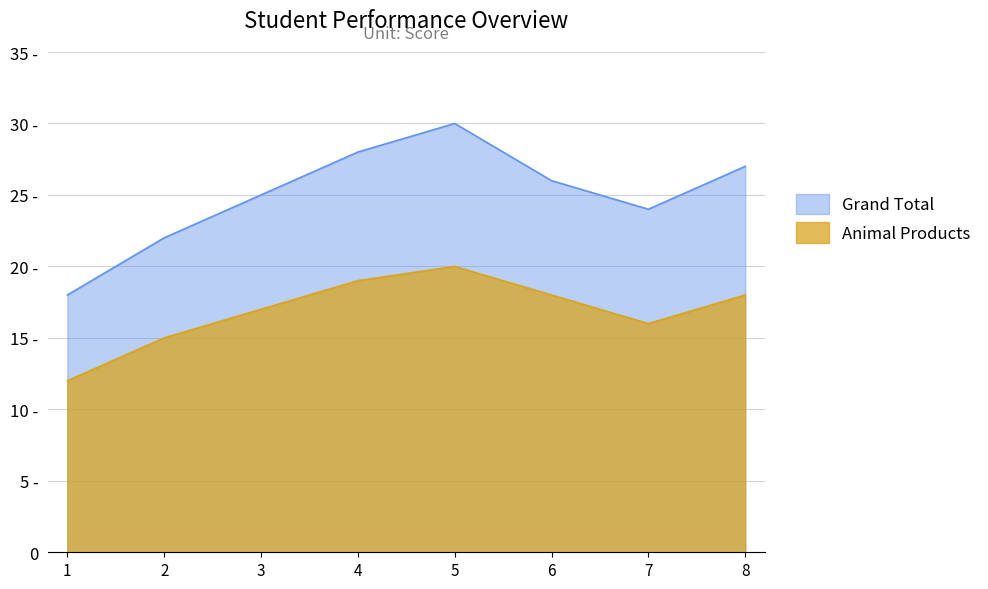

True or false: Animal Products and Grand Total intersect in this chart.

False